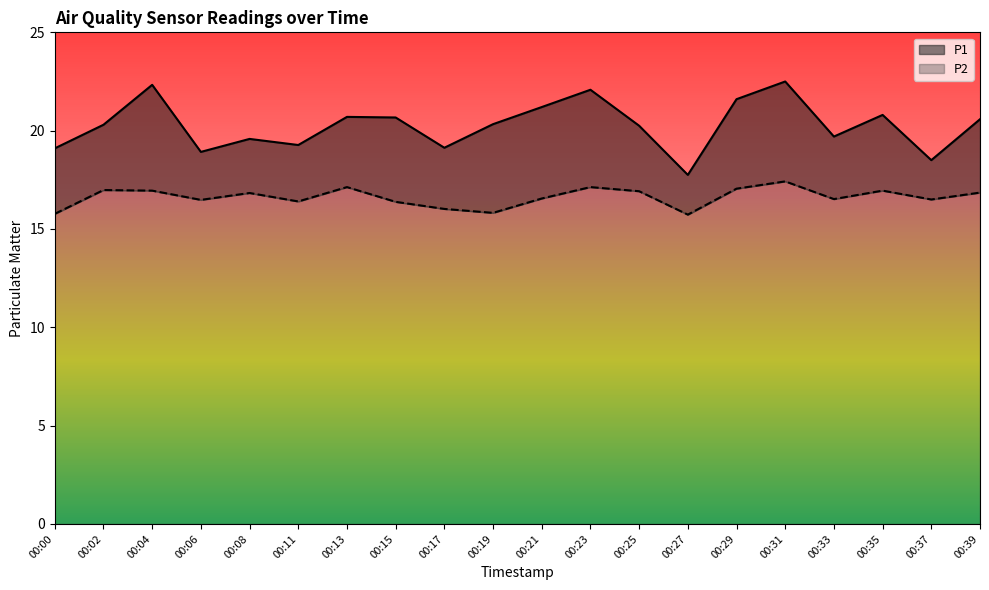

Which series has the largest total across all categories?

P1